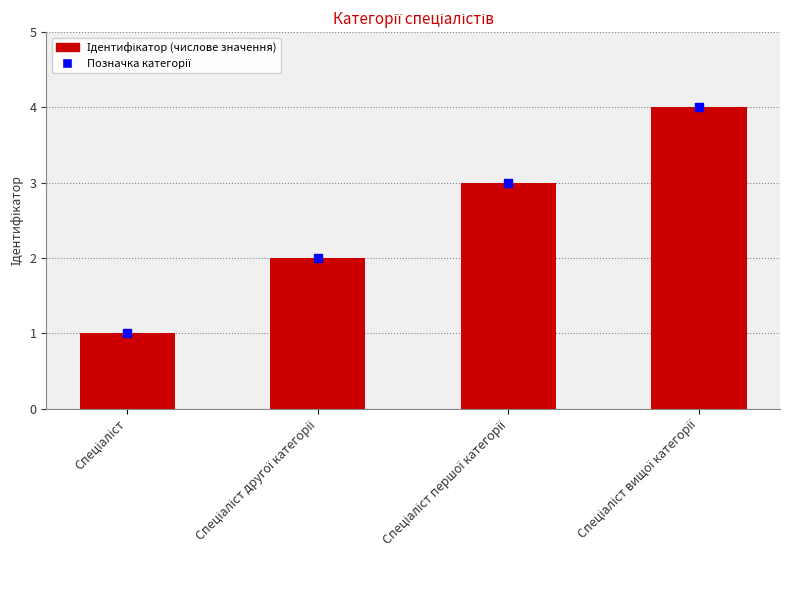

What is the difference between the maximum and minimum values?

3